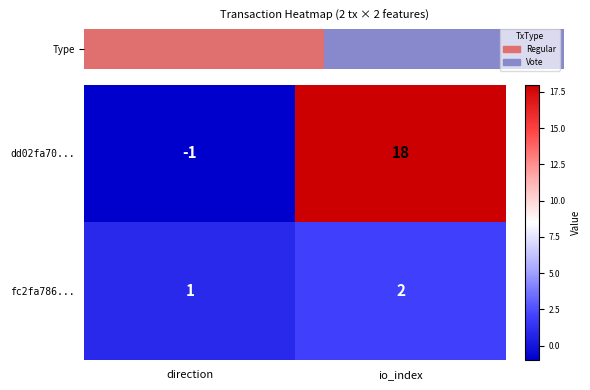

Reading left to right, what are all the values shown in this chart?

dd02fa70...: direction=-1	io_index=18
fc2fa786...: direction=1	io_index=2